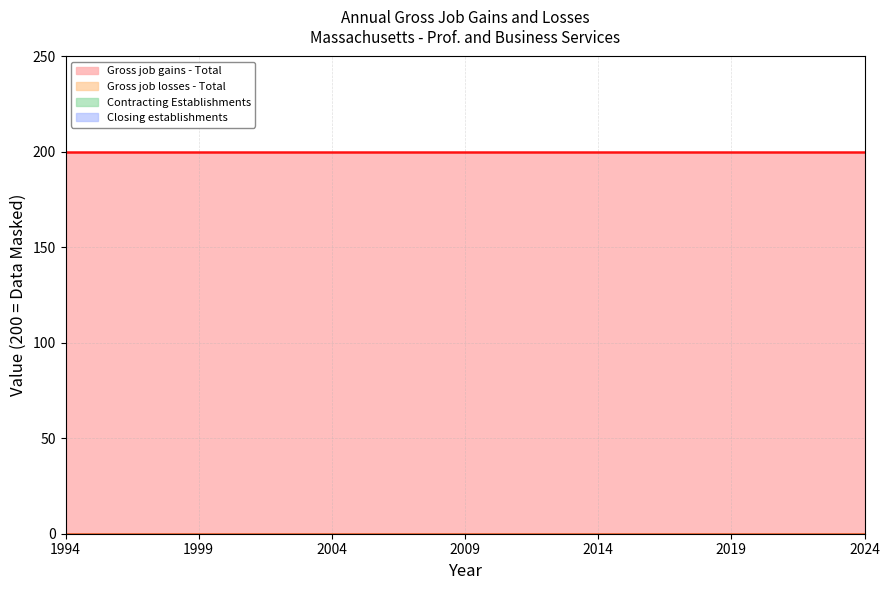

Reading left to right, list all the values displayed in this chart.

Gross job gains - Total: 200	200	200	200	200	200	200	200	200	200	200	200	200	200	200	200	200	200	200	200	200	200	200	200	200	200	200	200	200	200	200
Gross job losses - Total: 0	0	0	0	0	0	0	0	0	0	0	0	0	0	0	0	0	0	0	0	0	0	0	0	0	0	0	0	0	0	0
Contracting Establishments: 0	0	0	0	0	0	0	0	0	0	0	0	0	0	0	0	0	0	0	0	0	0	0	0	0	0	0	0	0	0	0
Closing establishments: 0	0	0	0	0	0	0	0	0	0	0	0	0	0	0	0	0	0	0	0	0	0	0	0	0	0	0	0	0	0	0